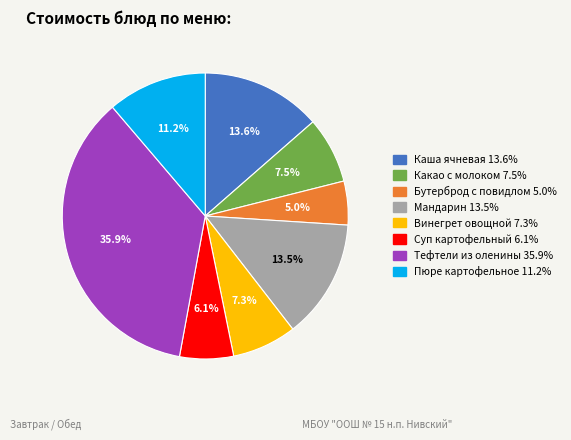

To the nearest percent, what is the combined percentage of Суп картофельный and Тефтели из оленины?

42%